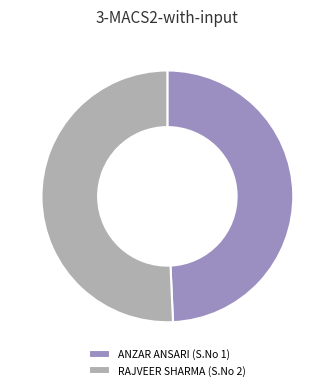

Which slice represents more than half of the pie?

RAJVEER SHARMA (S.No 2)